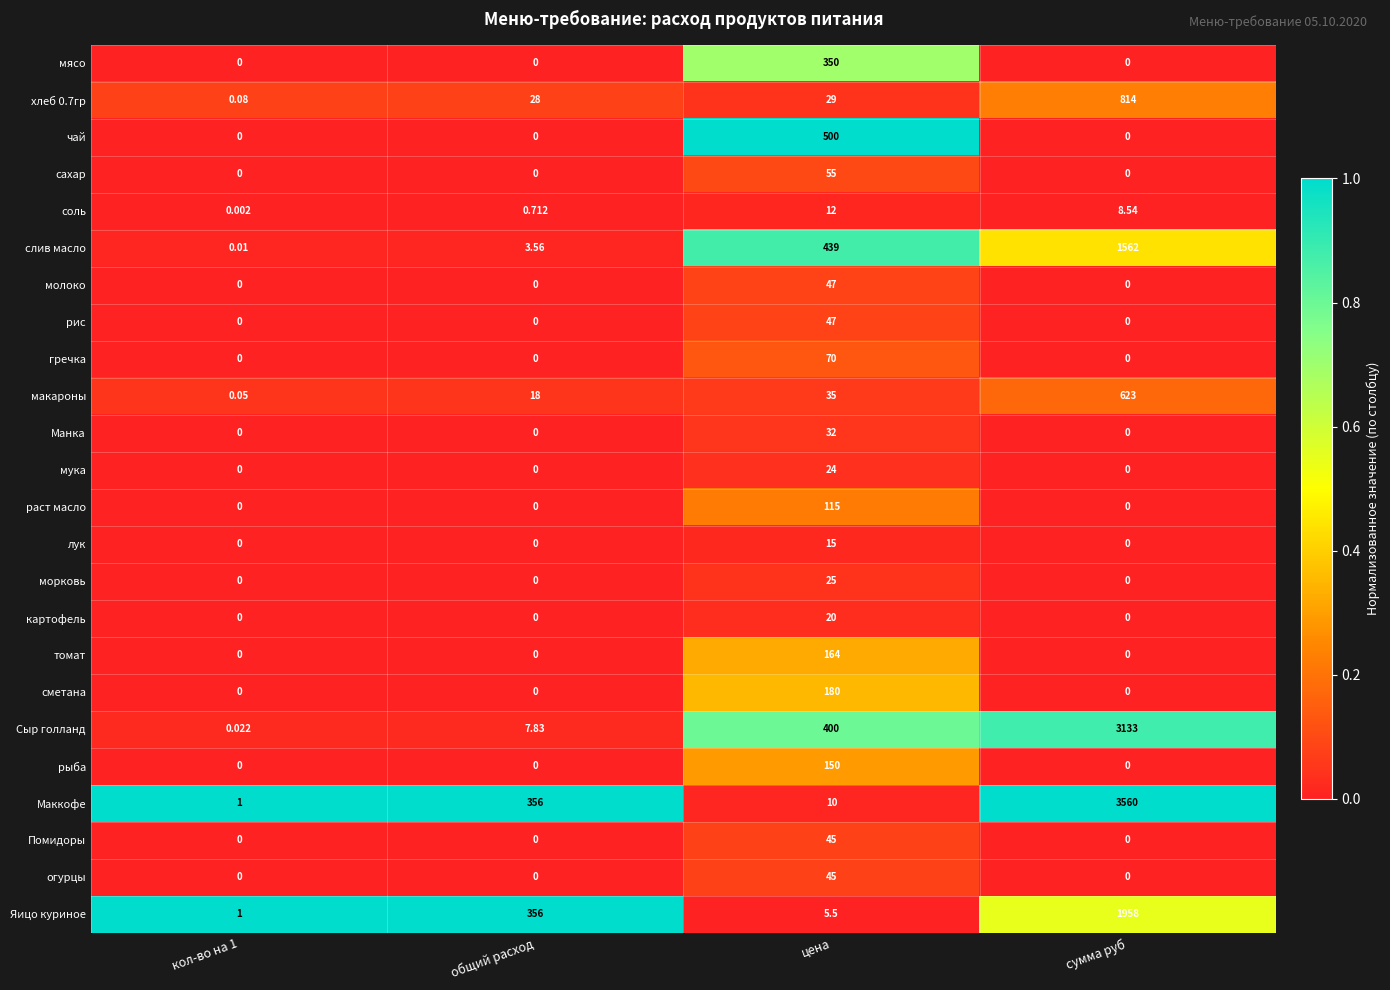

Where does the соль series first go above 8?

цена